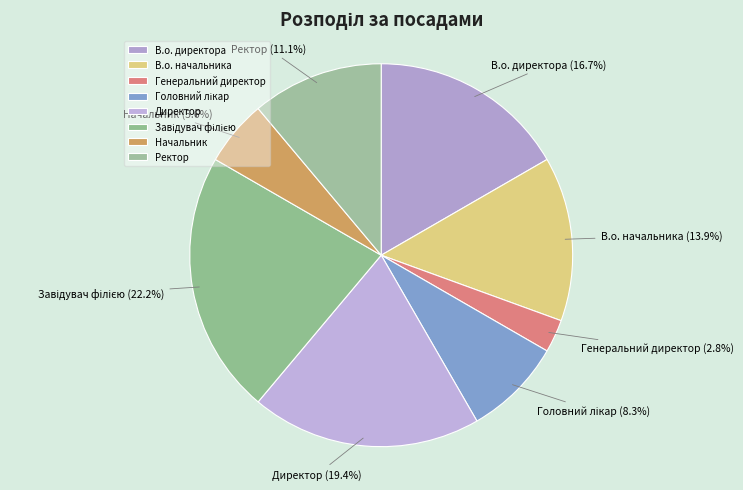

Is there any slice that represents more than half of the pie?

No